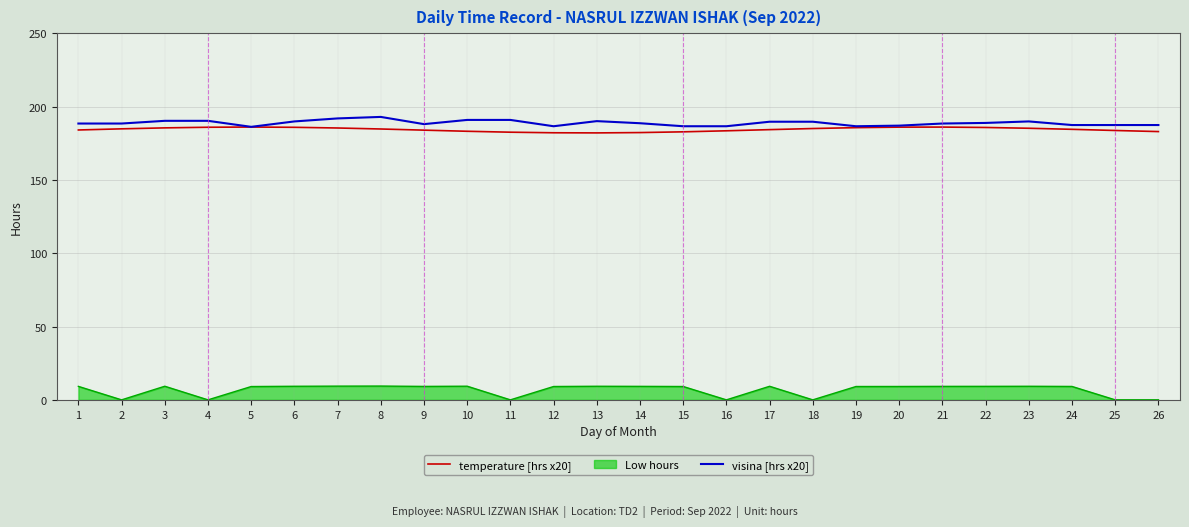

Is the value of Low hours at 26 greater than the value of temperature [hrs x20] at 19?

No